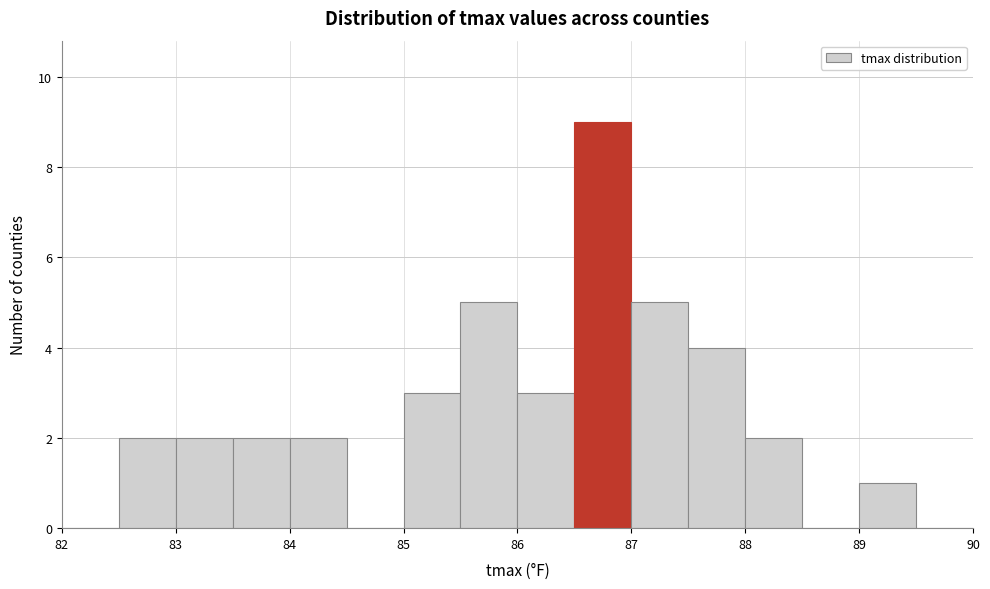

Over which range of the x-axis is the bar tallest?

86.5 to 87.0